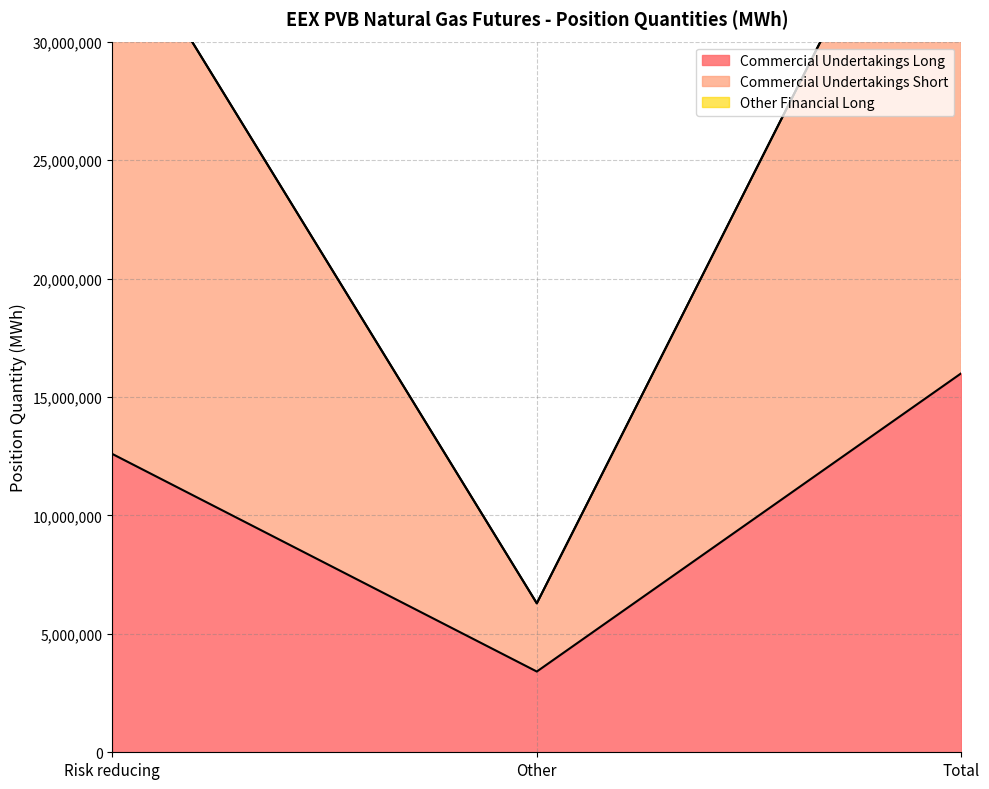

What is the sum of the Commercial Undertakings Short values at Other and Risk reducing?

41775748